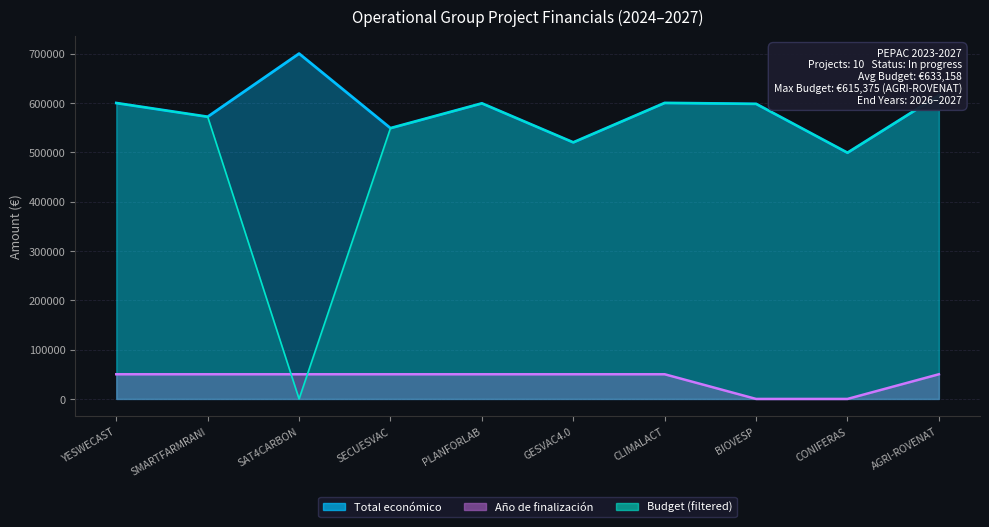

What is the sum of the values at AGRI-ROVENAT and YESWECAST?

100000